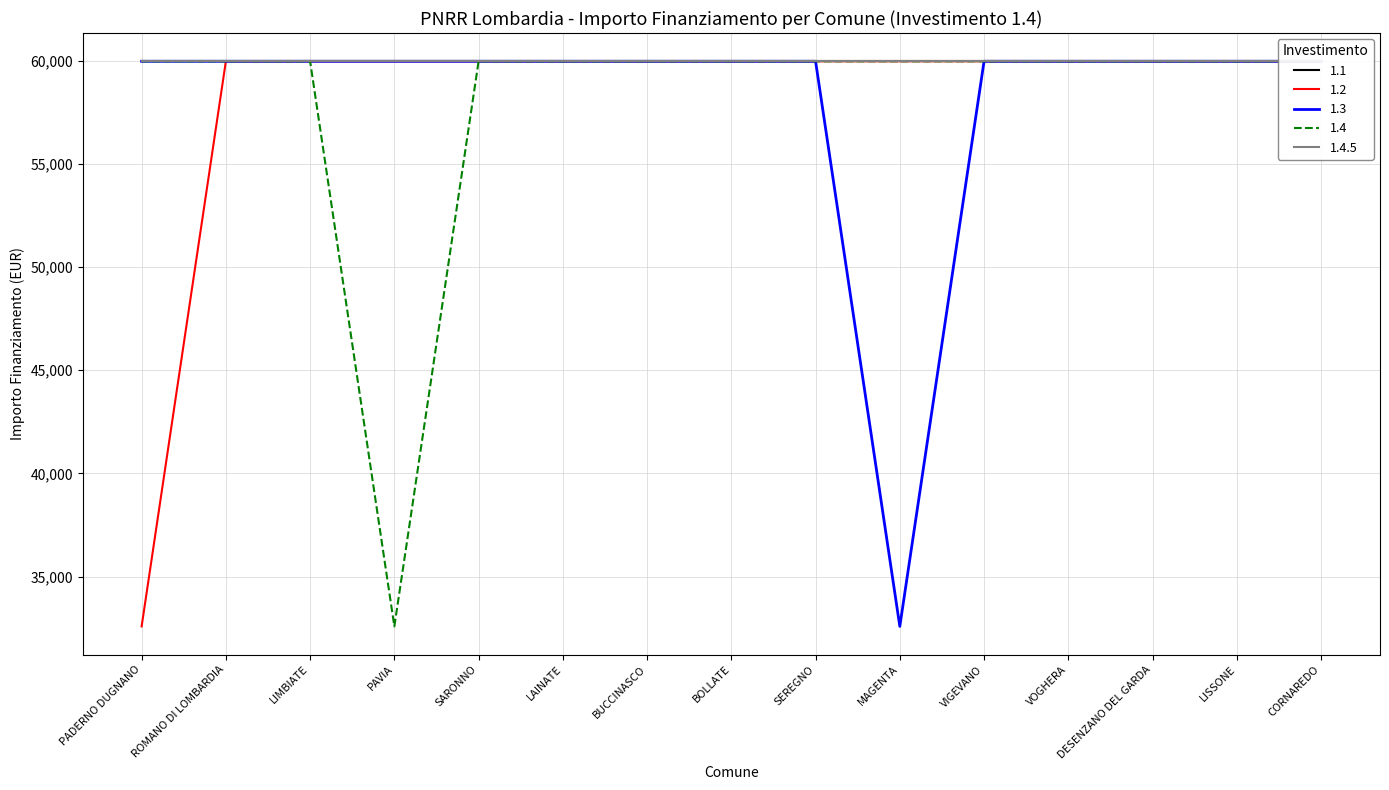

Which series has the largest total across all categories?

1.2